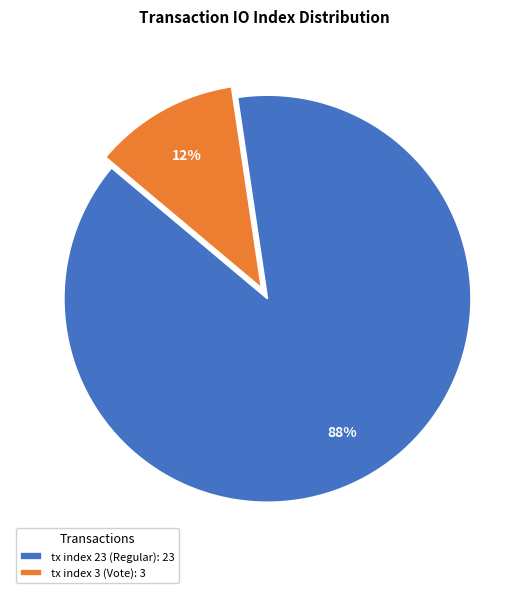

Combined, do tx index 3 and tx index 23 account for over 50%?

Yes